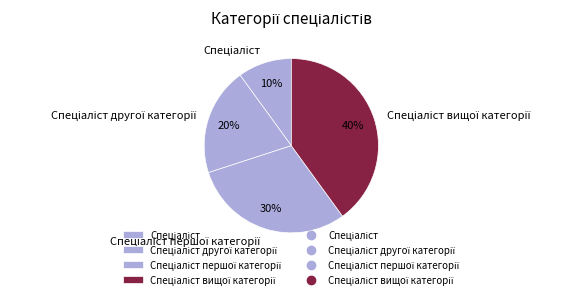

Is there any slice that represents more than half of the pie?

No